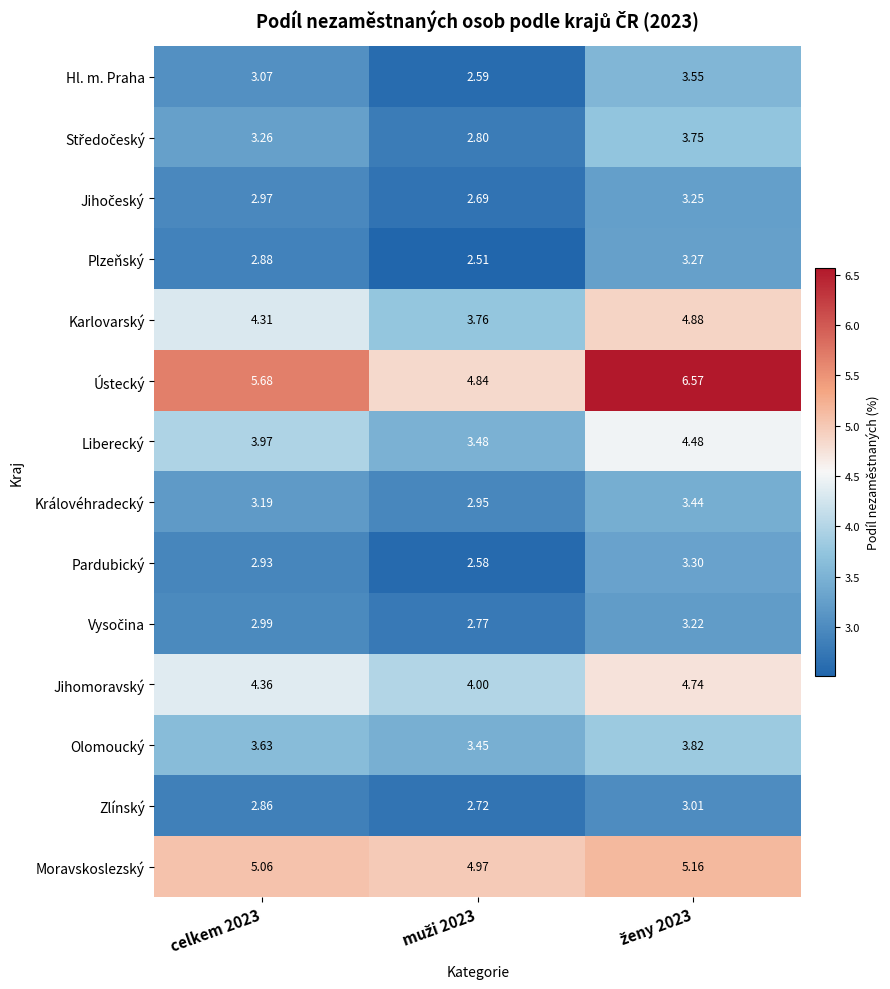

Which series has the largest total across all categories?

Ústecký